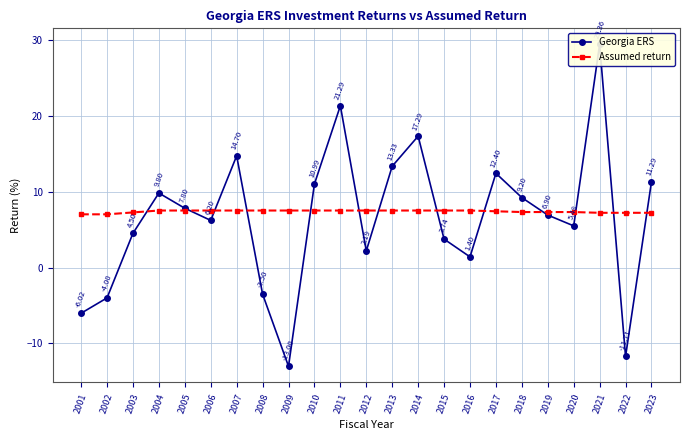

After their last crossing, which series has the higher values: Georgia ERS or Assumed return?

Georgia ERS